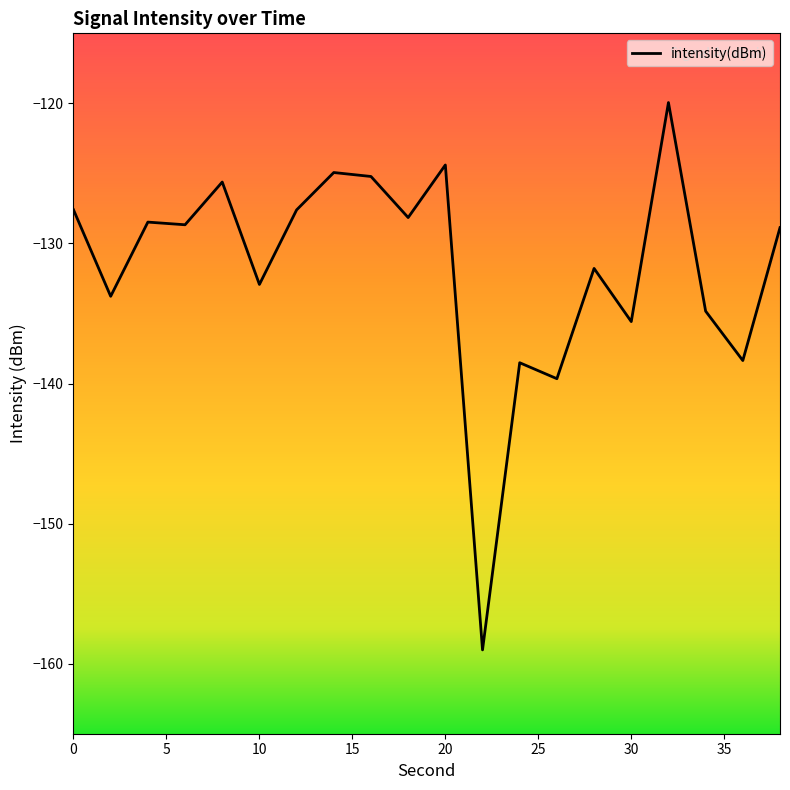

What is the smallest value displayed?

-159.0